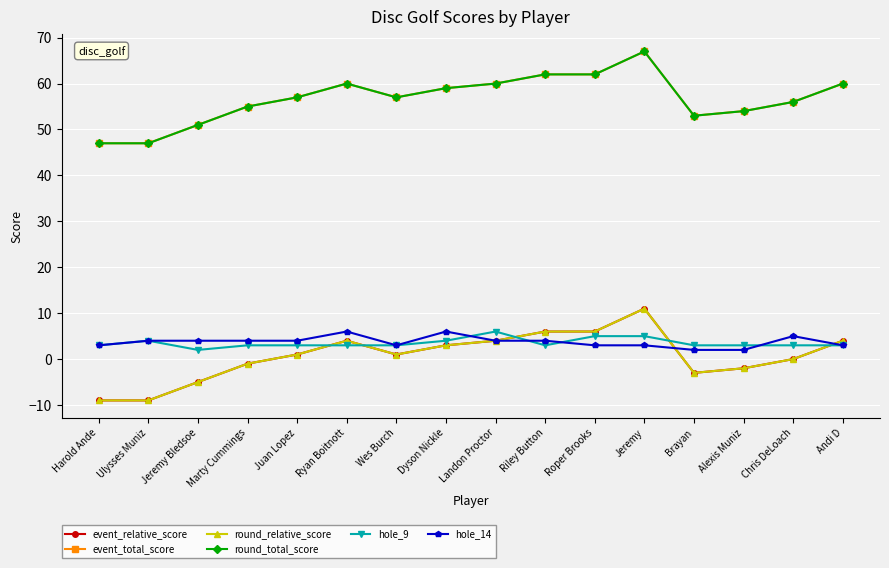

What is the total value across all series at Roper Brooks?

144